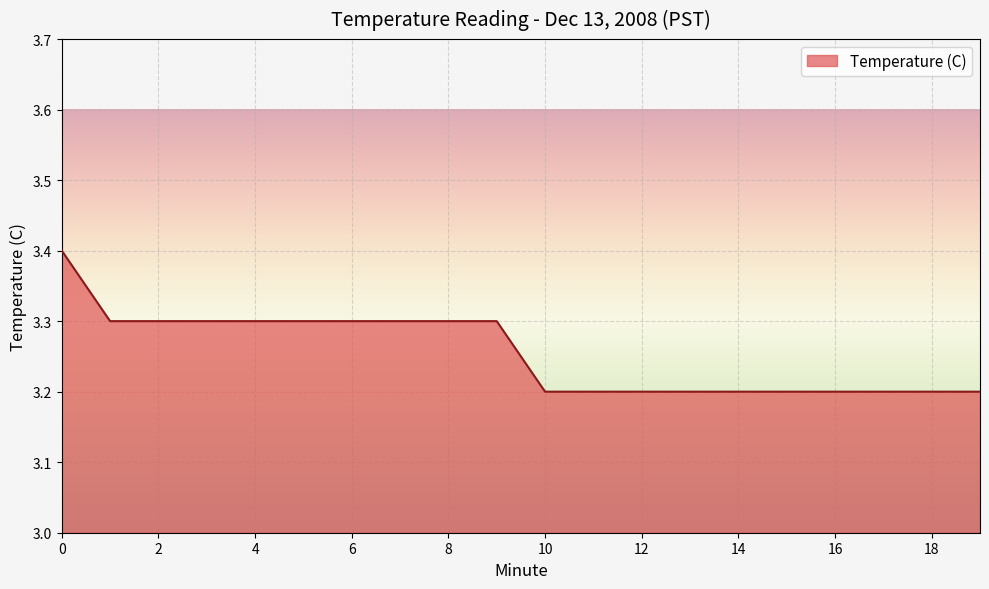

What is the maximum value shown in the chart?

3.4